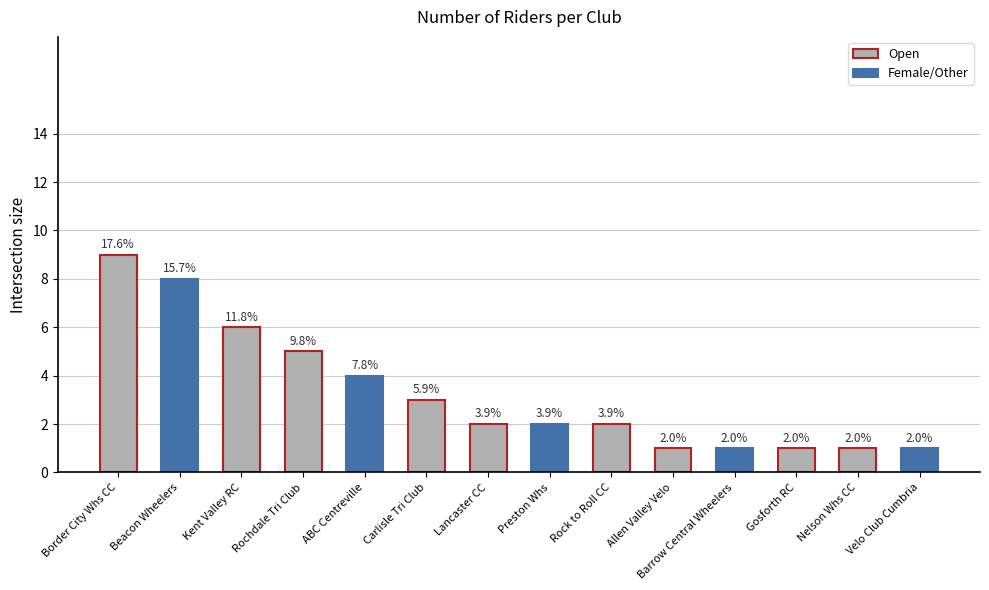

Reading right to left, list all the values displayed in this chart.

Velo Club Cumbria=1	Nelson Whs CC=1	Gosforth RC=1	Barrow Central Wheelers=1	Allen Valley Velo=1	Rock to Roll CC=2	Preston Whs=2	Lancaster CC=2	Carlisle Tri Club=3	ABC Centreville=4	Rochdale Tri Club=5	Kent Valley RC=6	Beacon Wheelers=8	Border City Whs CC=9